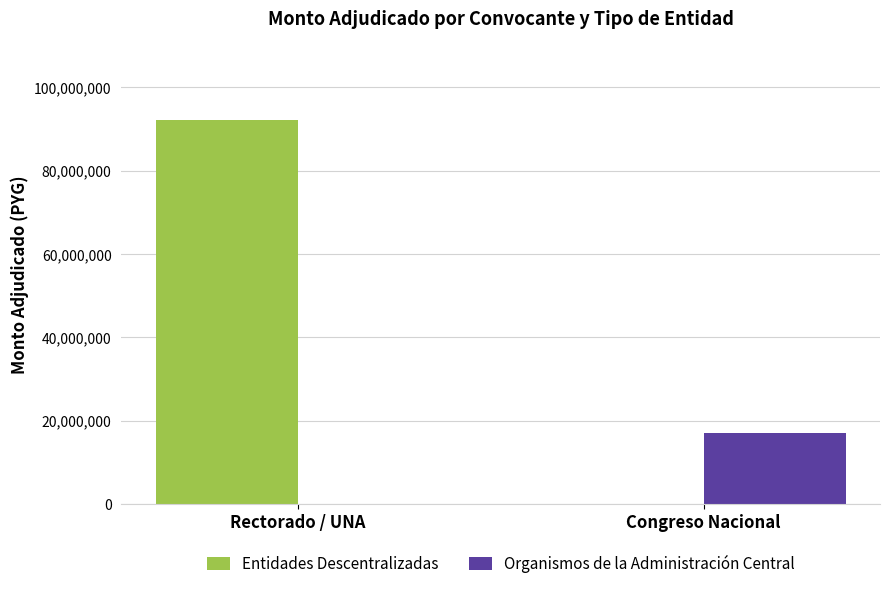

Between Rectorado / UNA and Congreso Nacional, which series saw the biggest shift?

Entidades Descentralizadas